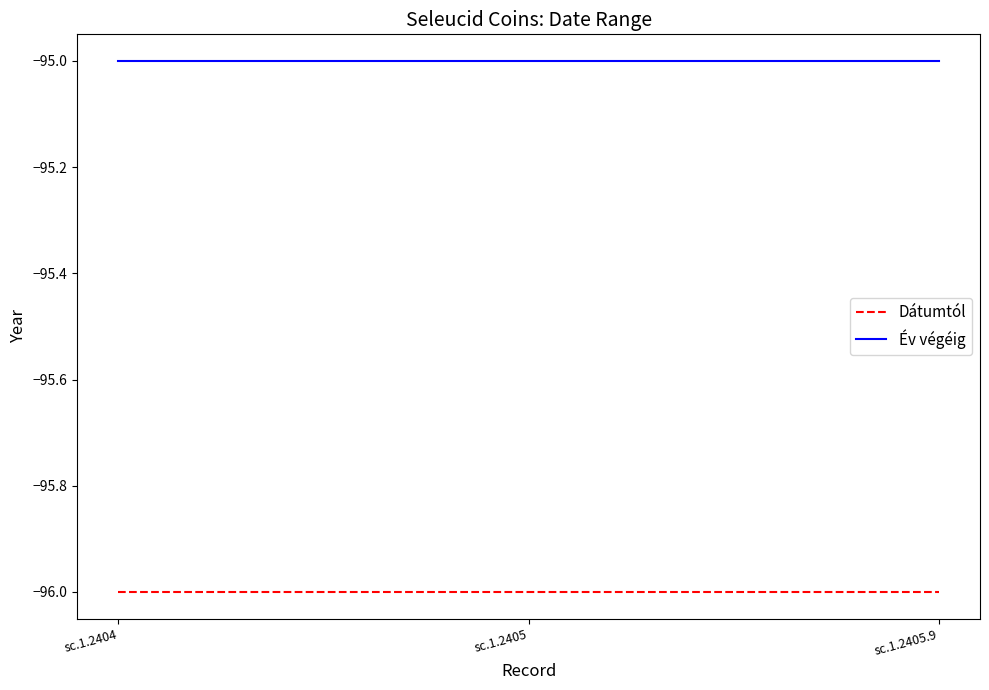

At sc.1.2405.9, list the series in order from largest to smallest.

Év végéig, Dátumtól